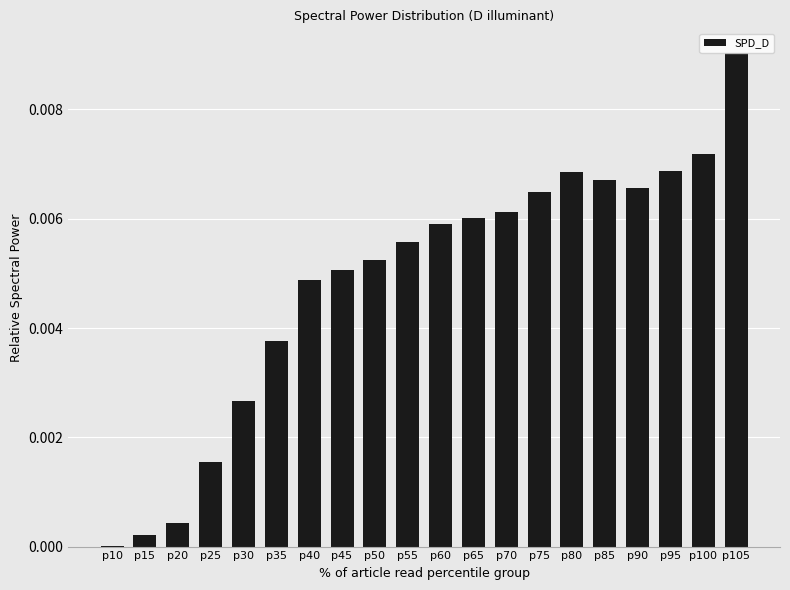

Which label corresponds to the largest value in the chart?

p105